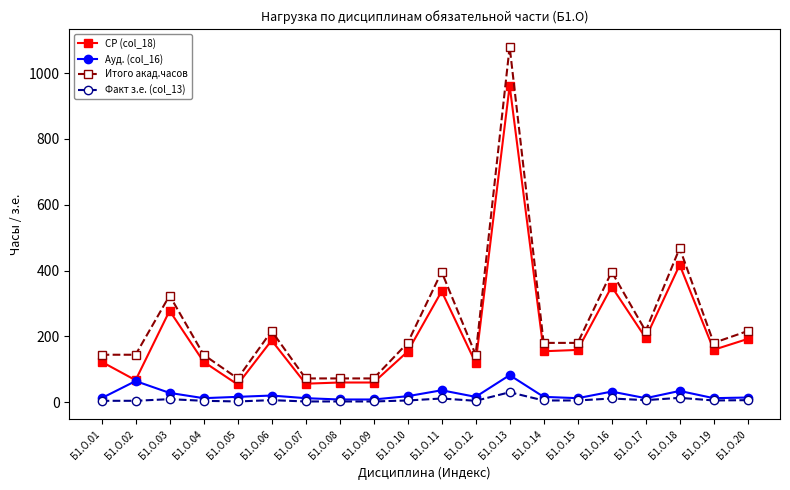

What is the value of the СР (col_18) point at the 5th from the left?

53.6